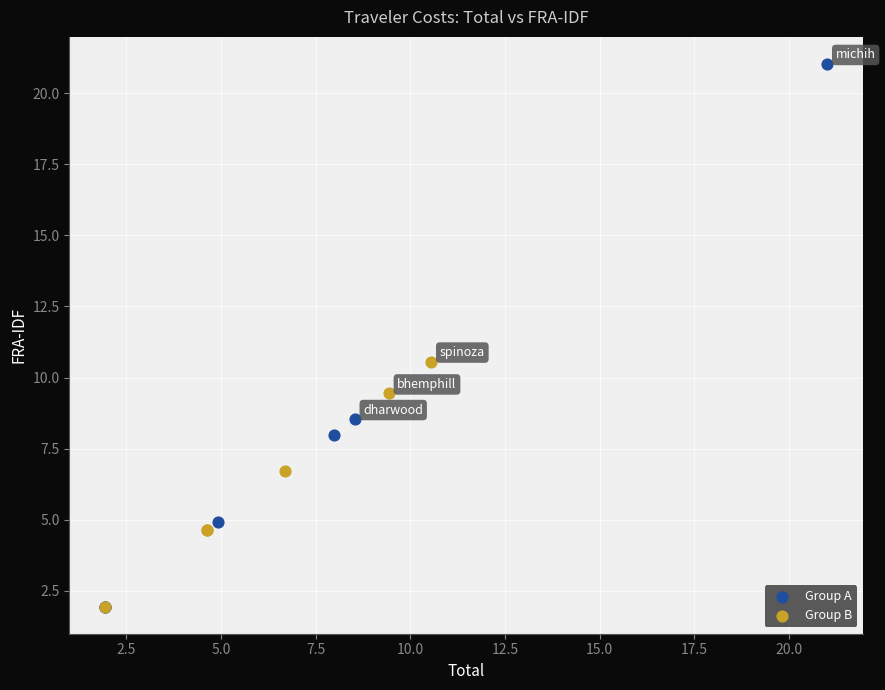

Which series reaches the maximum Y coordinate?

Group A